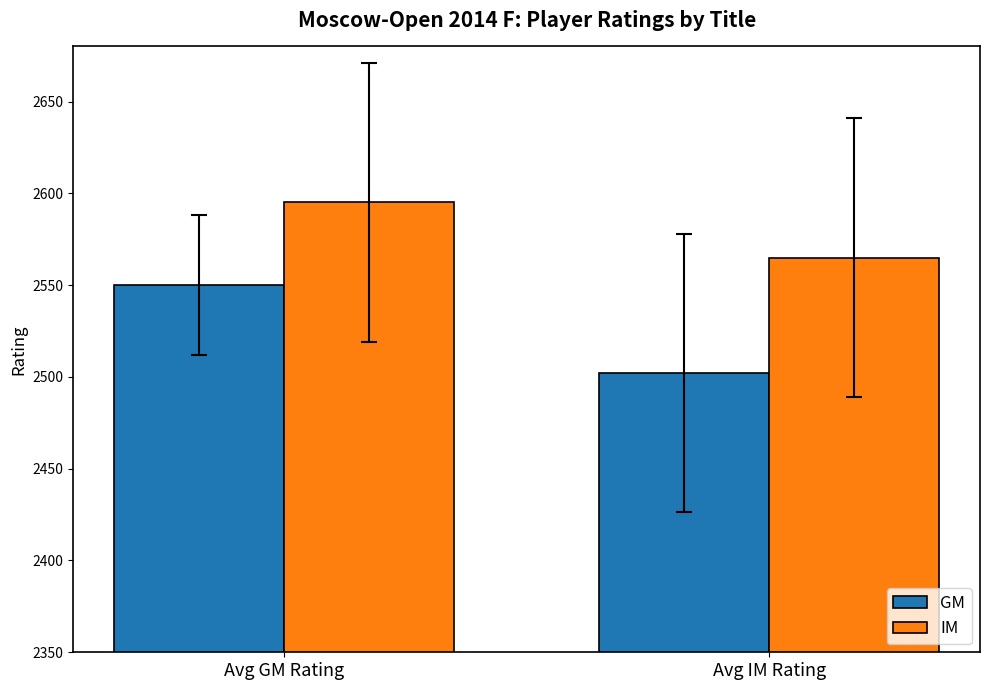

Rank the categories by GM value from lowest to highest.

Avg IM Rating, Avg GM Rating